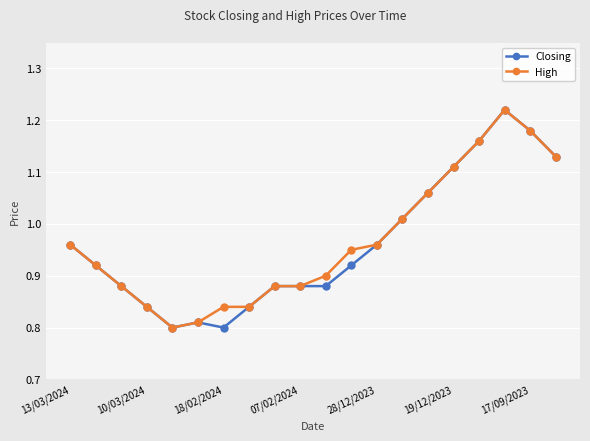

At how many categories does at least one series exceed 0?

20